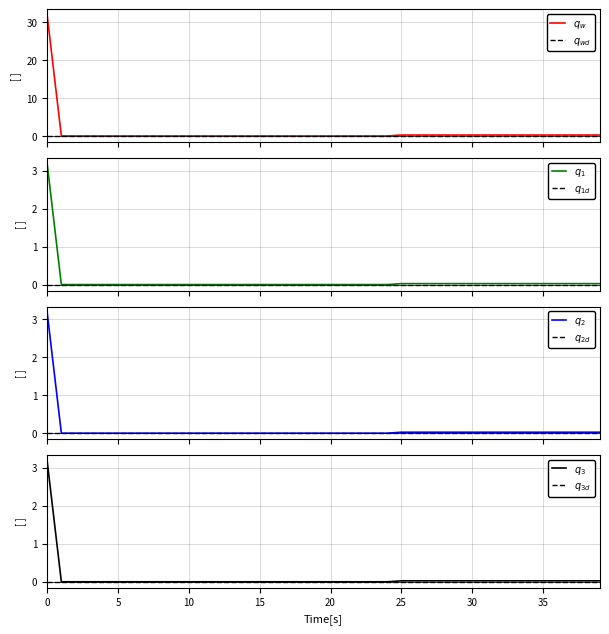

True or false: Value_scaled_d and Value_scaled cross at least once.

False